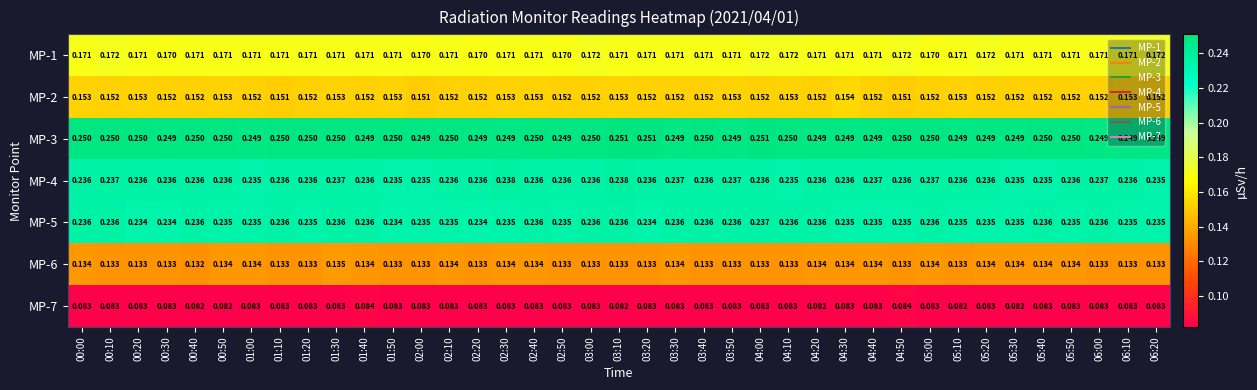

Is the value of MP-4 at 05:20 greater than the value of MP-3 at 04:20?

No